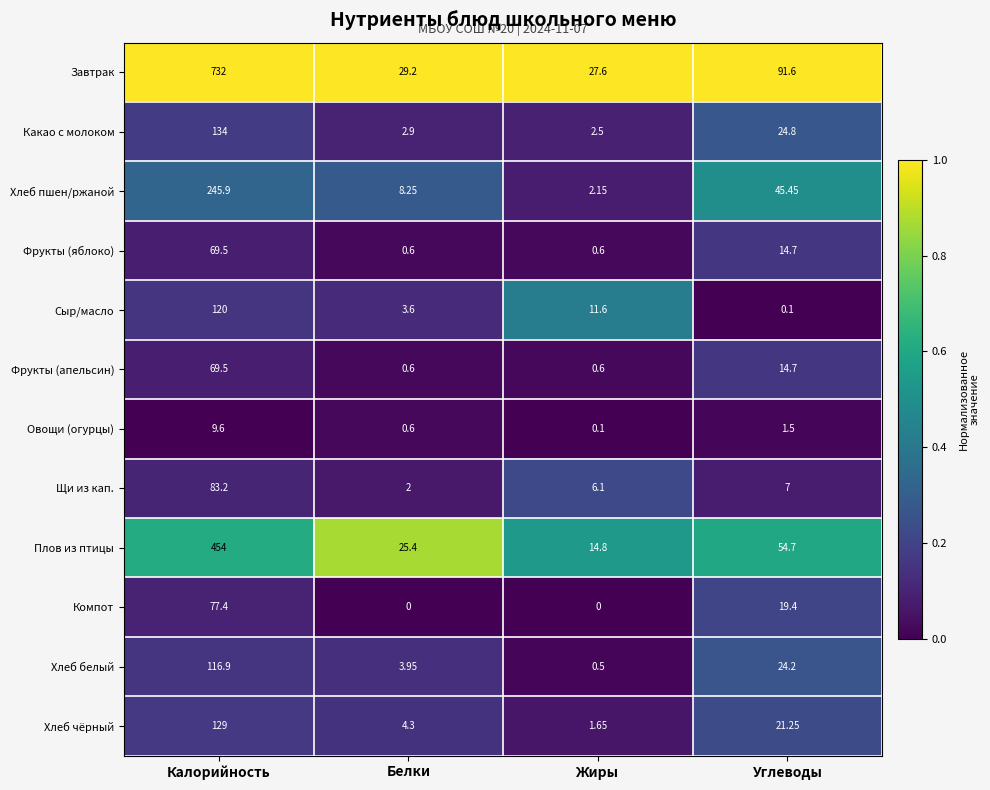

Which series has the largest total across all categories?

Завтрак